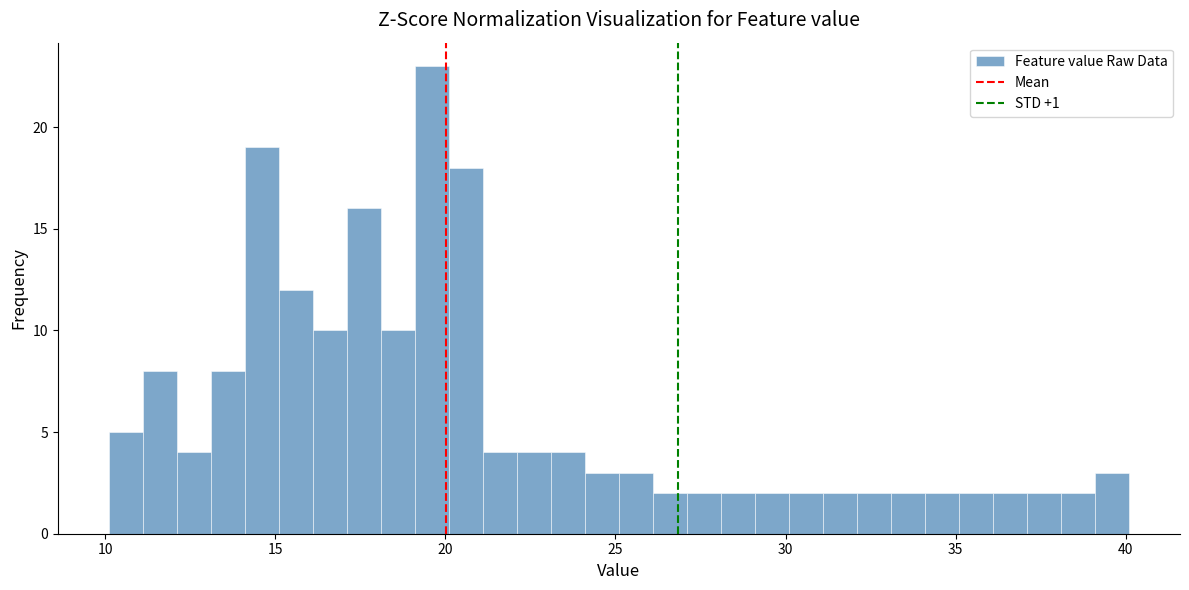

Around what value on the x-axis is the tallest bar? Give the approximate position of its centre, as read against the axis.

19.5